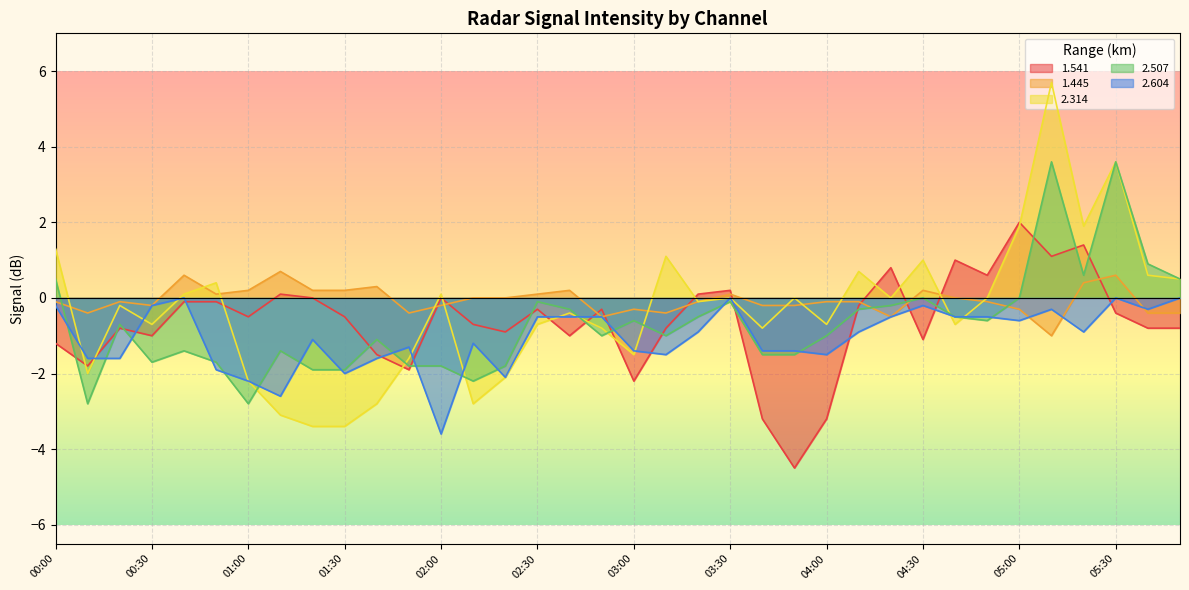

How many intersections are there between 2.507 and 2.604?

17